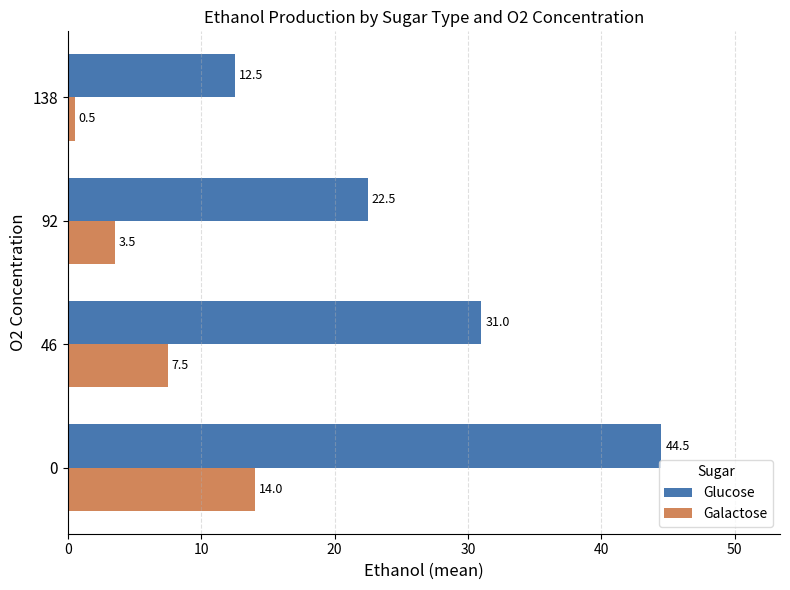

What is the difference between the Glucose values at 92 and 138?

10.0